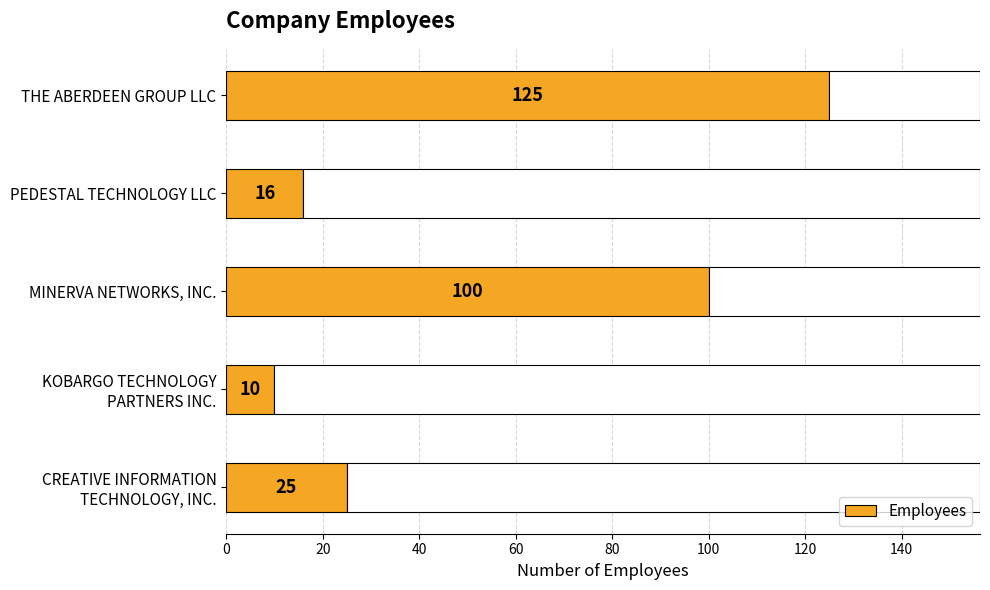

Does the chart contain any negative values?

No